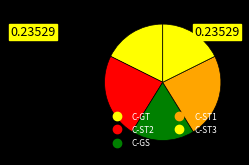

What is the smallest slice in the pie chart?

C-GT